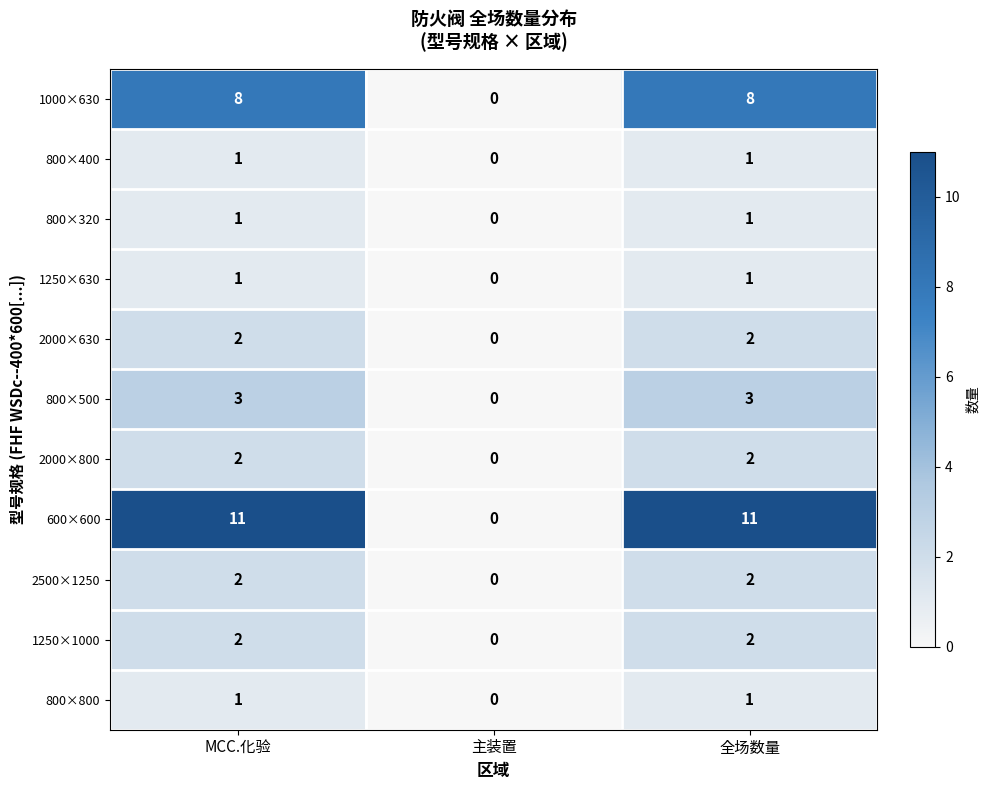

Which label corresponds to the smallest value in the chart?

主装置